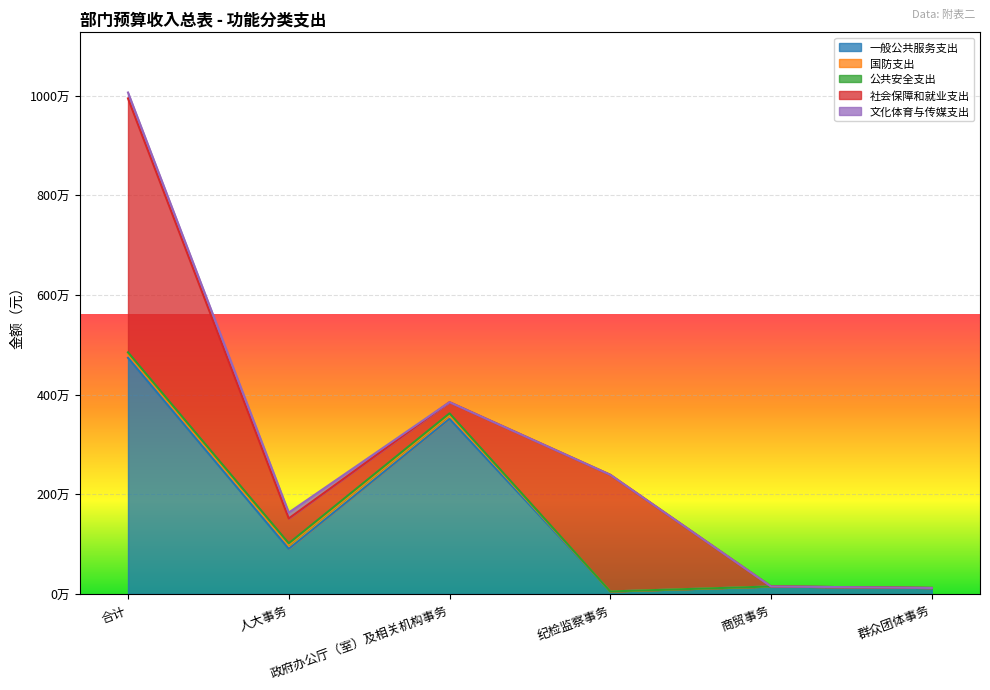

At which category is the sum across all series the highest?

合计